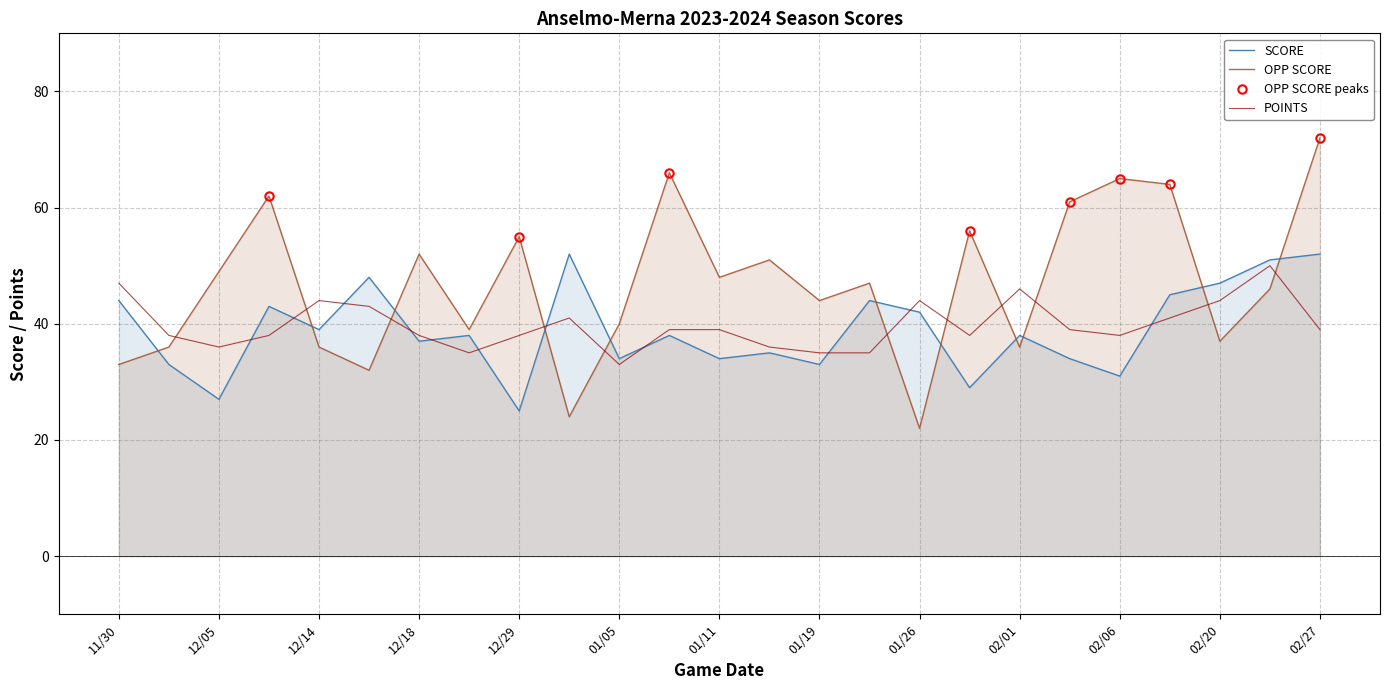

At which category does SCORE reach its first local valley?

12/05